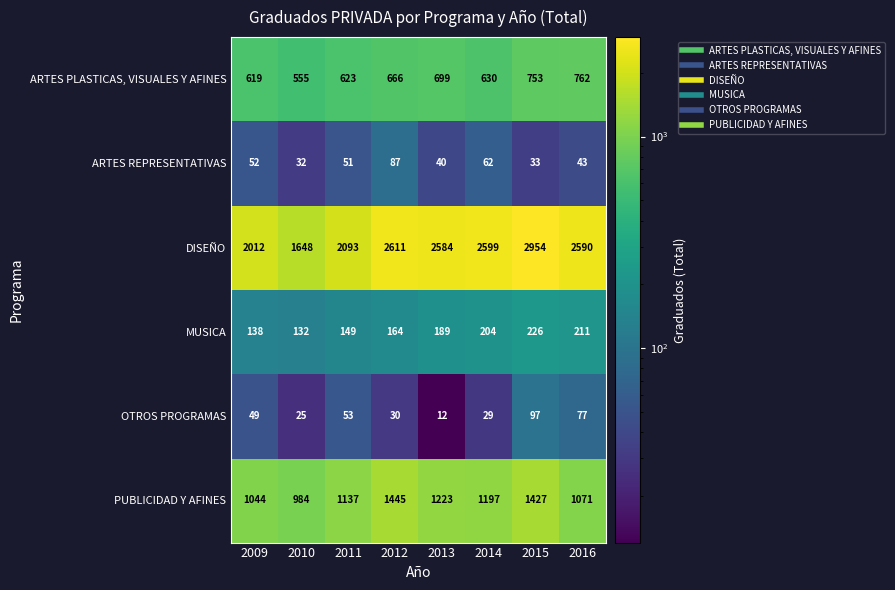

What is the minimum value for DISEÑO?

1648